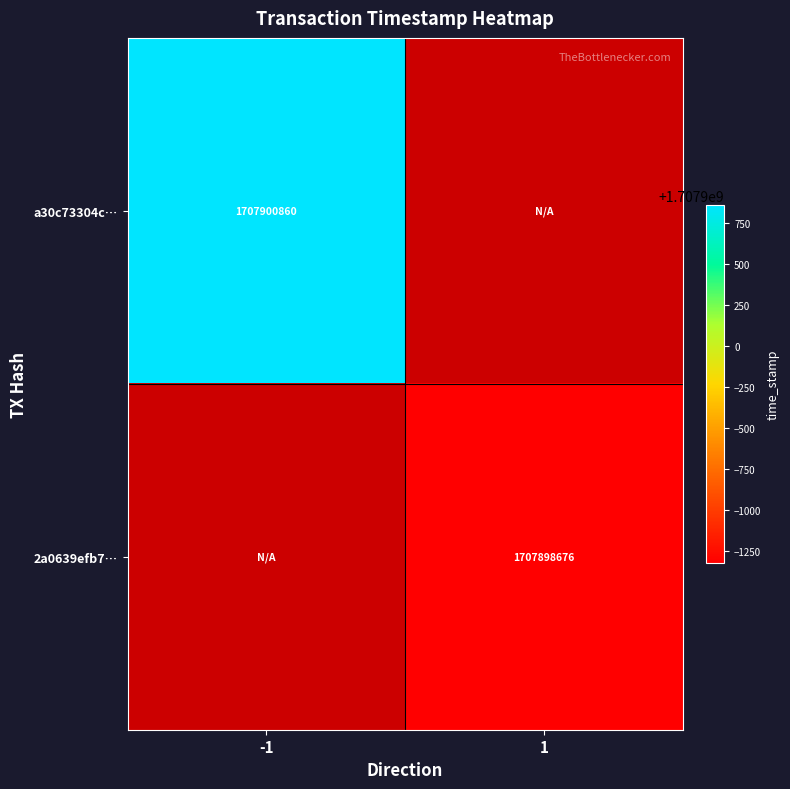

Which has a higher value, -1 or 1?

1